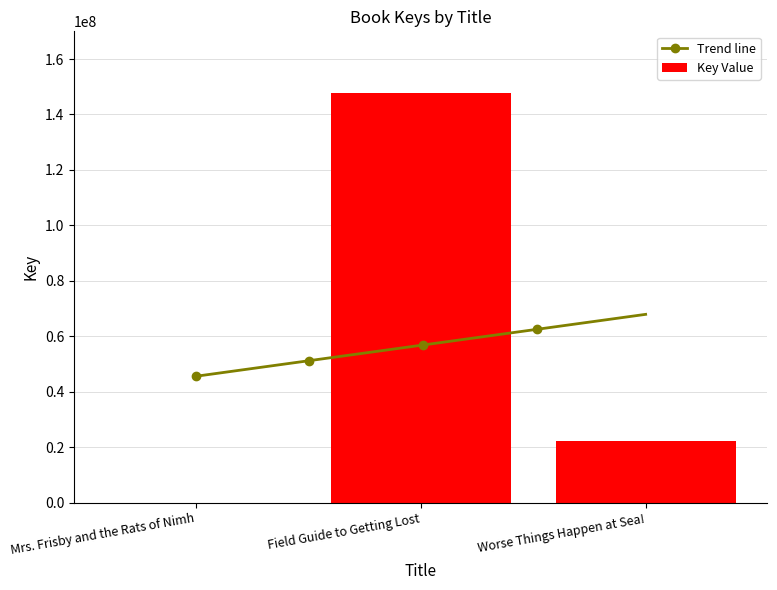

True or false: Key Value has a value of 22359228 at Worse Things Happen at Sea!.

True